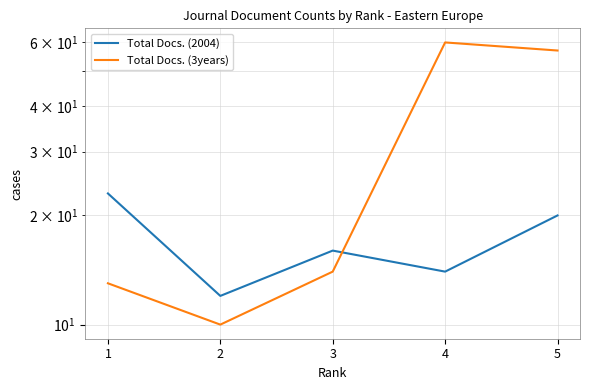

Which series has the widest spread of values?

Total Docs. (3years)